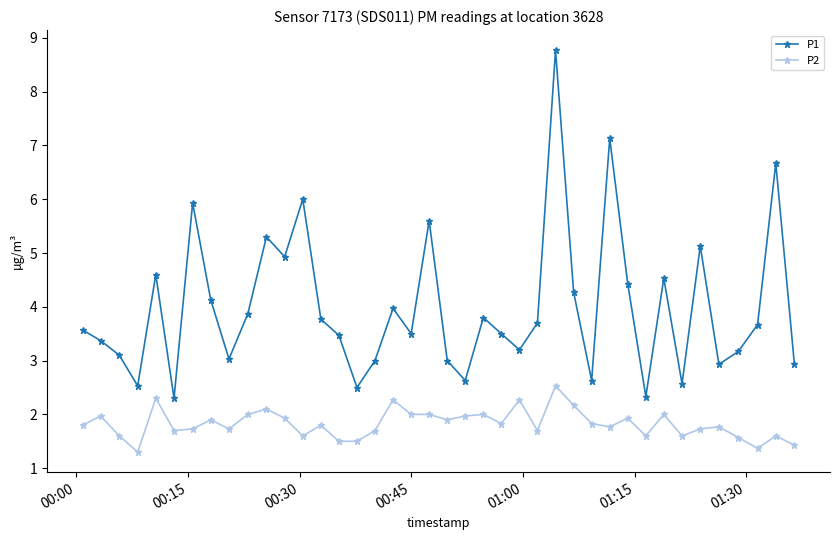

True or false: P2 has more than 0 interior local peaks.

True